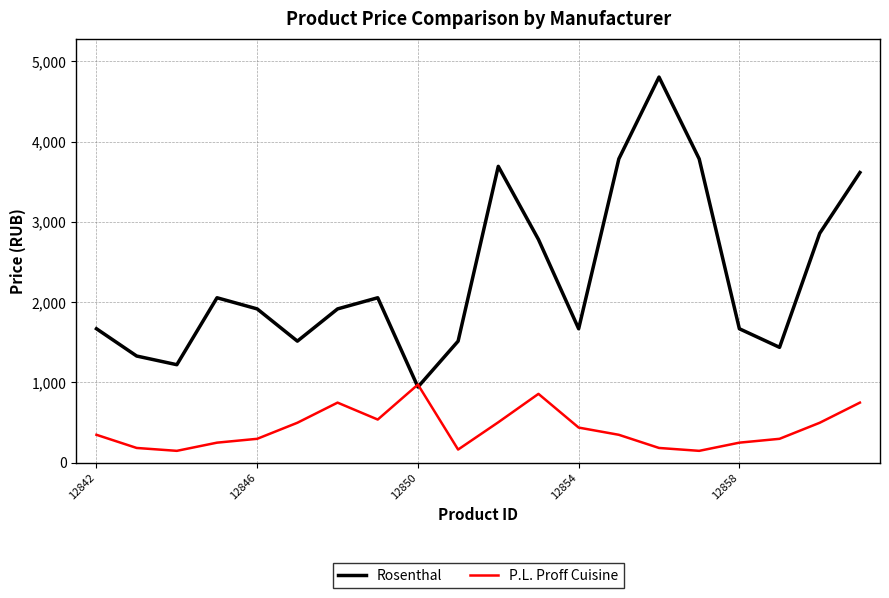

What is the highest value of the Rosenthal series?

4804.9